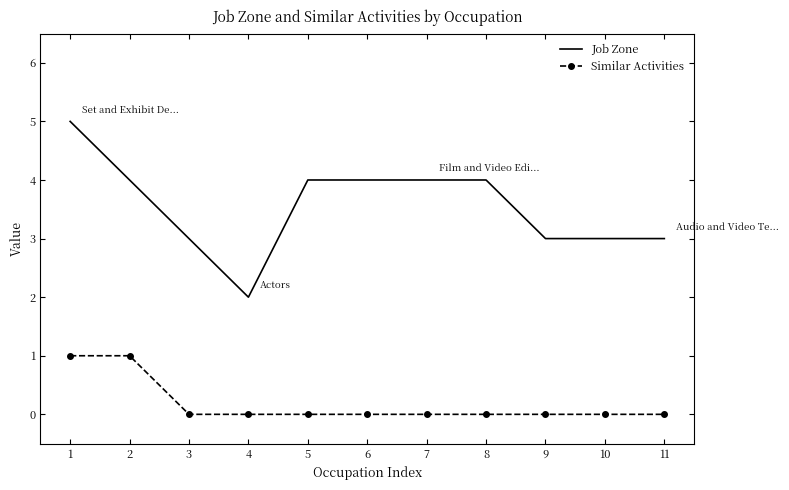

Which series changed the most between 1 and 9?

Job Zone